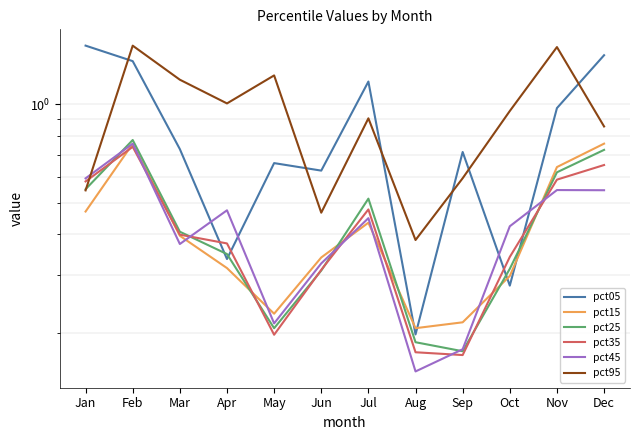

What is the difference between the maximum and second lowest values in the pct25 series?

0.6